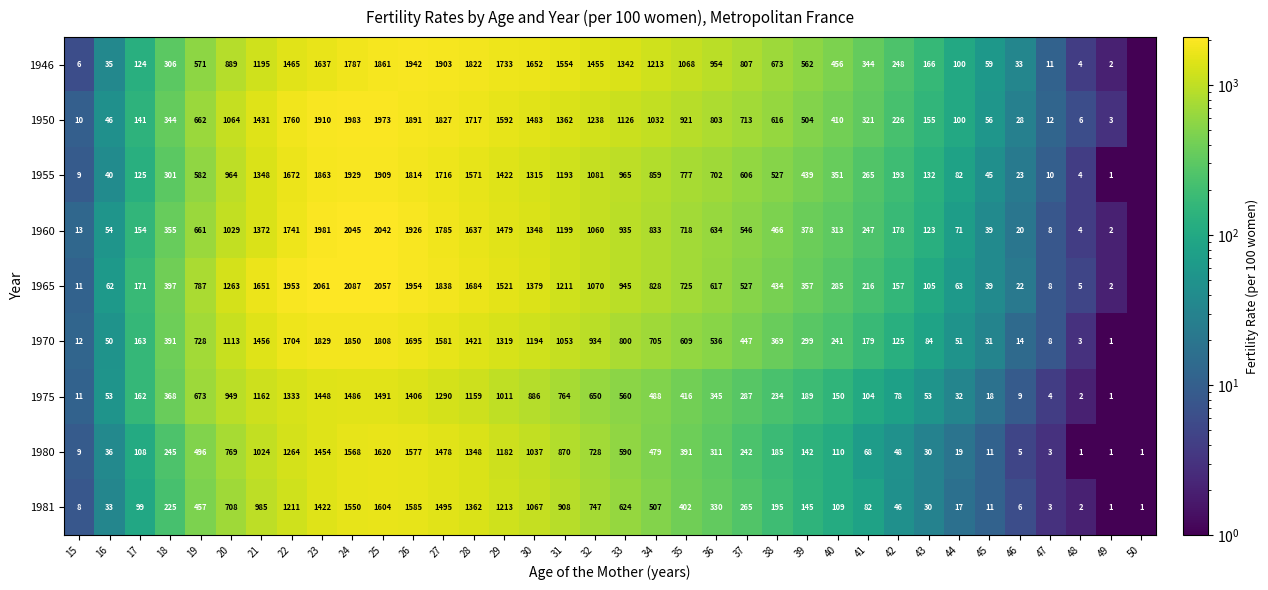

At which label does 1981 first exceed 330?

19